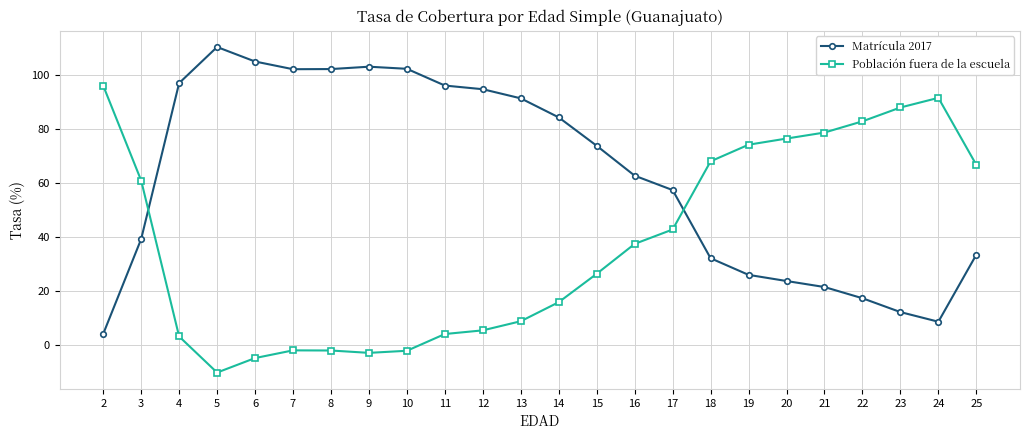

What is the difference between the maximum and minimum values in the Matrícula 2017 series?

106.4